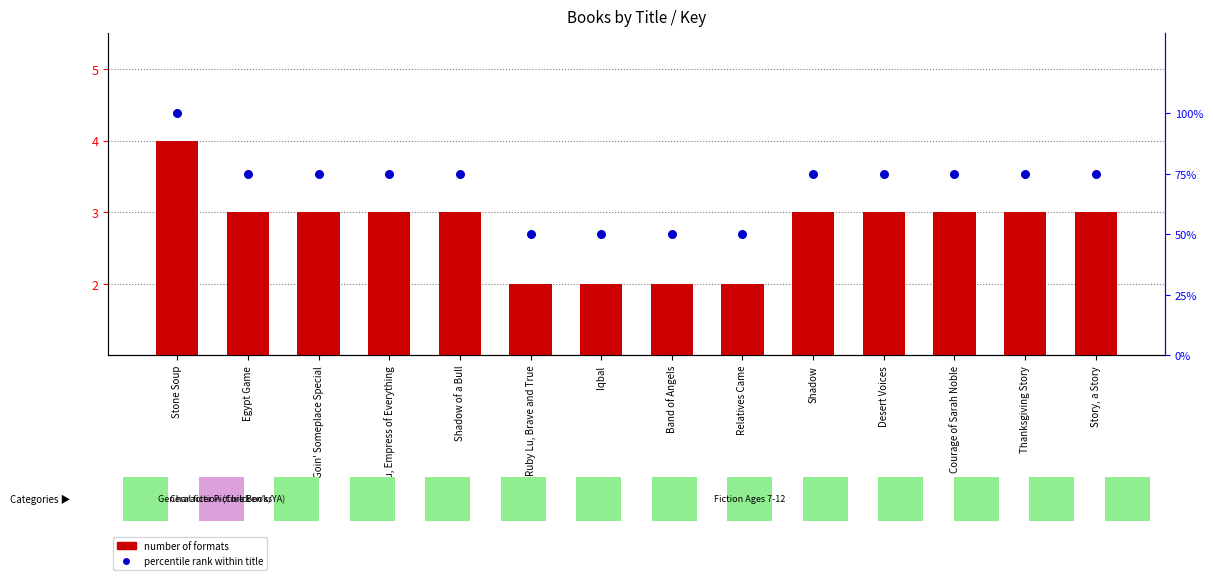

At which category is the sum across all series the highest?

Stone Soup